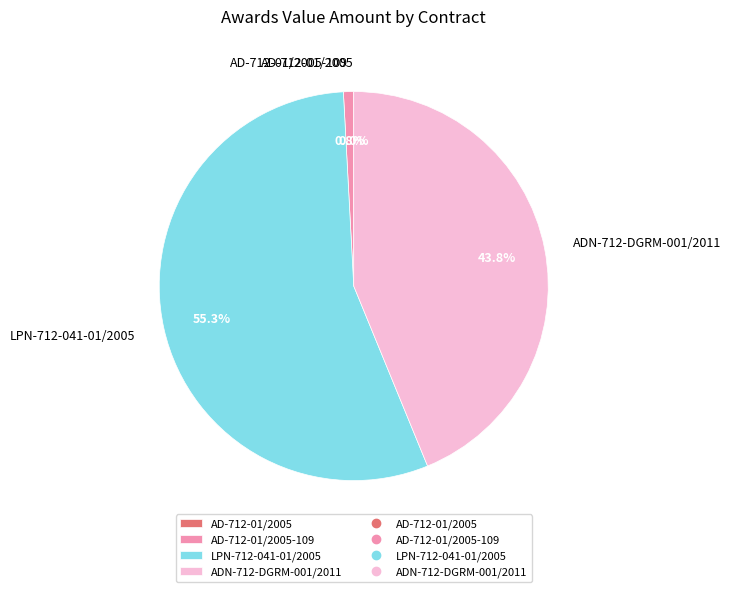

To the nearest percent, what is the combined percentage of LPN-712-041-01/2005 and AD-712-01/2005?

55%